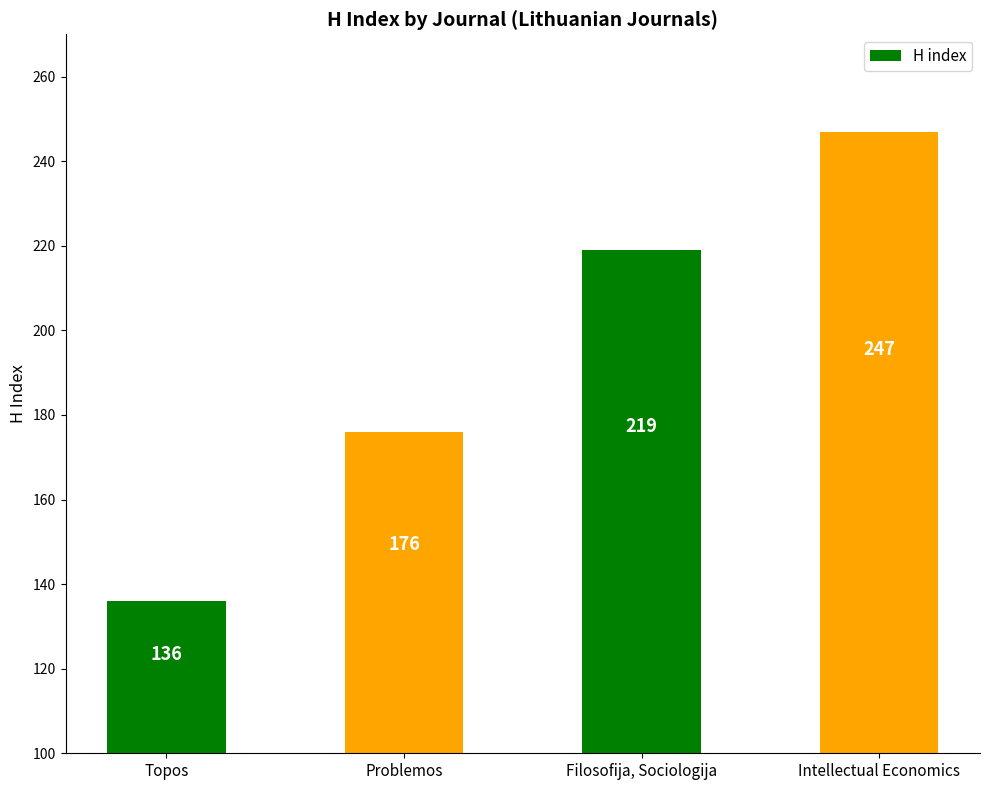

Reading left to right, extract all data points from this chart.

Topos=136	Problemos=176	Filosofija, Sociologija=219	Intellectual Economics=247